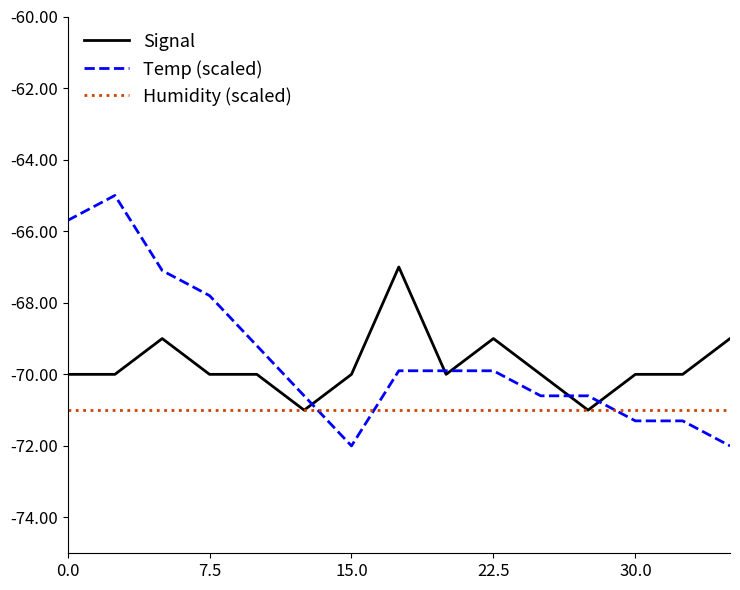

List the series in order of their peak value, highest first.

Temp (scaled), Signal, Humidity (scaled)